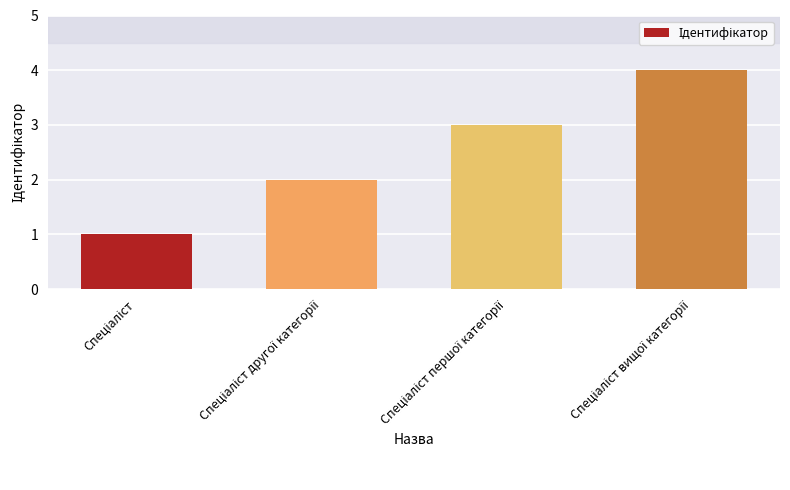

What is the maximum value shown in the chart?

4